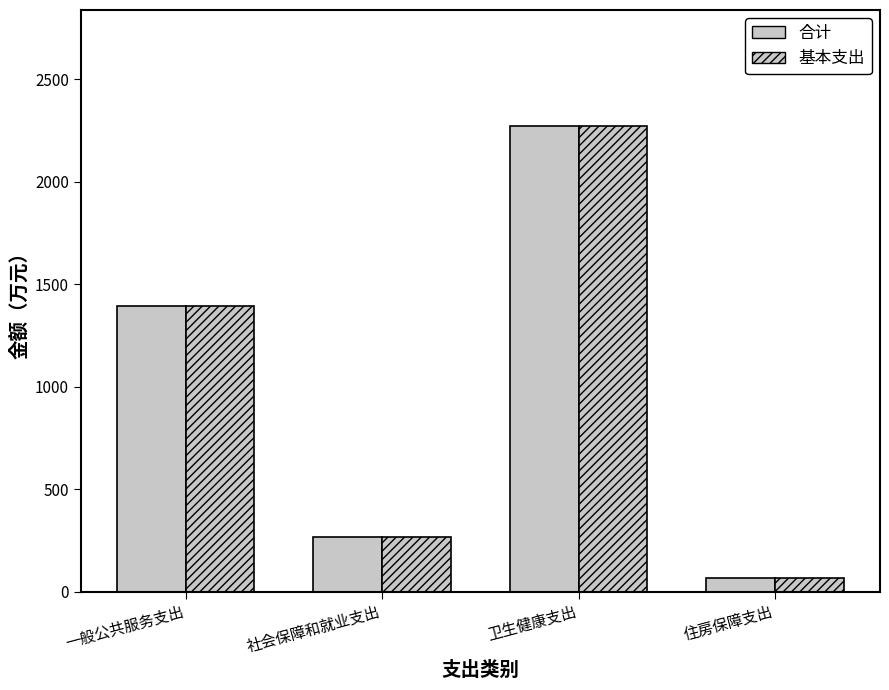

What is the average value of the 基本支出 series?

1000.1